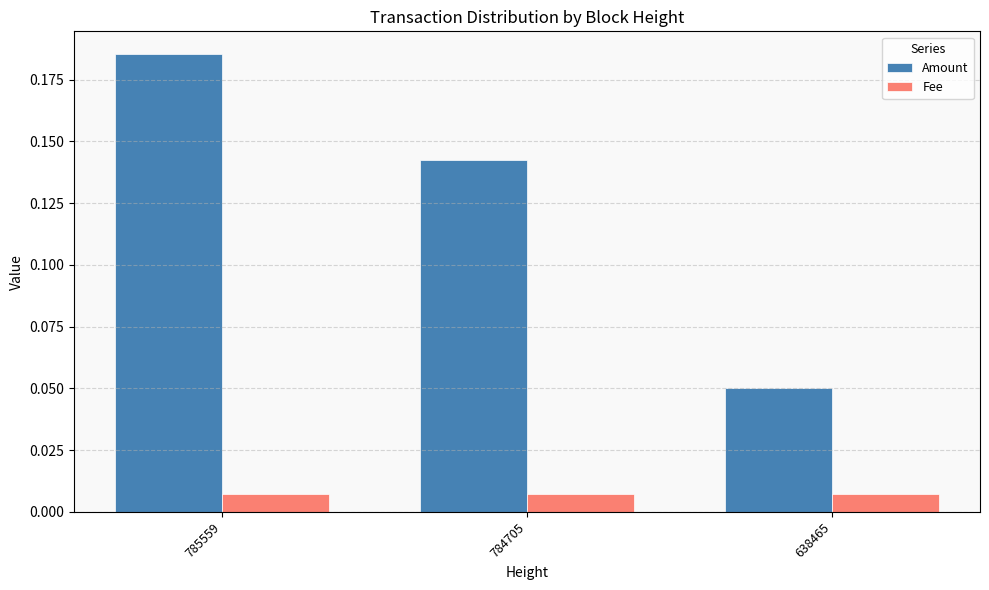

Which series has the largest range (max minus min)?

Amount